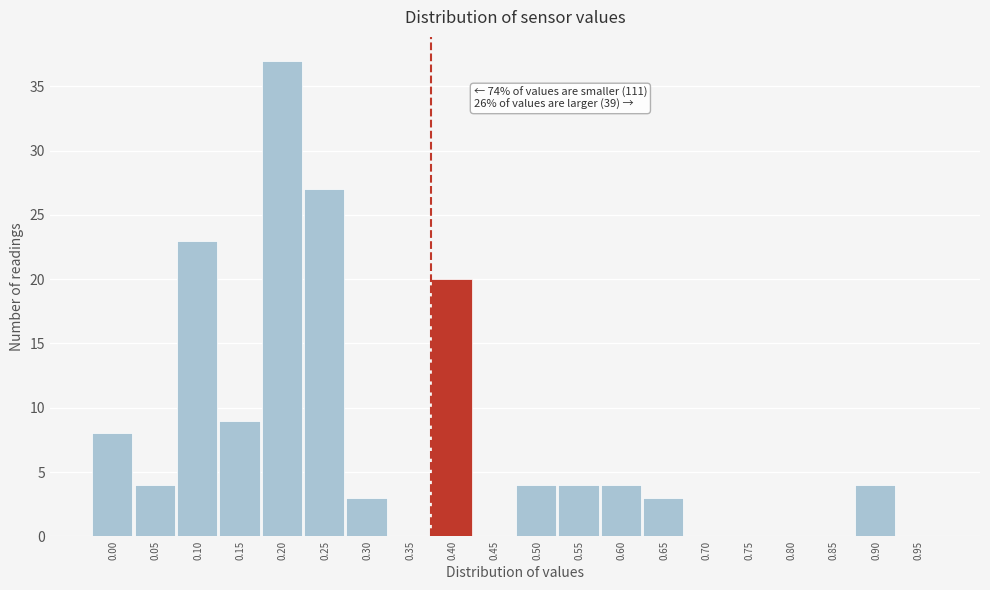

Reading left to right, extract all data points from this chart.

0.00=8	0.05=4	0.10=23	0.15=9	0.20=37	0.25=27	0.30=3	0.35=0	0.40=20	0.45=0	0.50=4	0.55=4	0.60=4	0.65=3	0.70=0	0.75=0	0.80=0	0.85=0	0.90=4	0.95=0